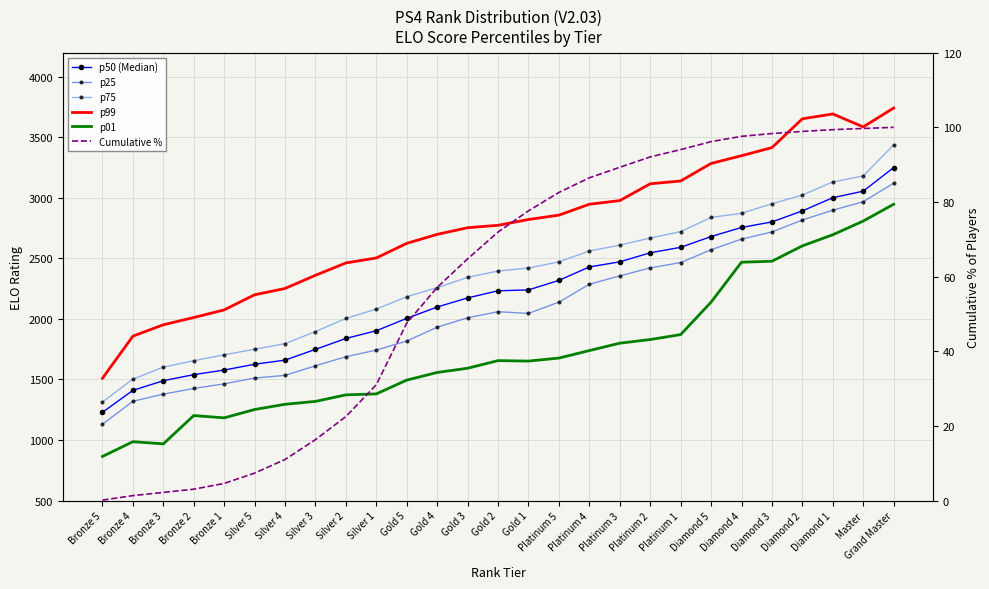

In p99, how many points are higher than both neighbors (excluding endpoints)?

1